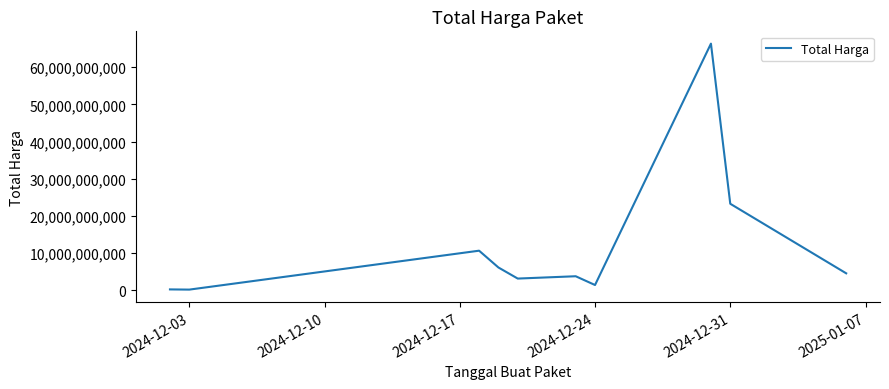

How many lines are shown in the chart?

1